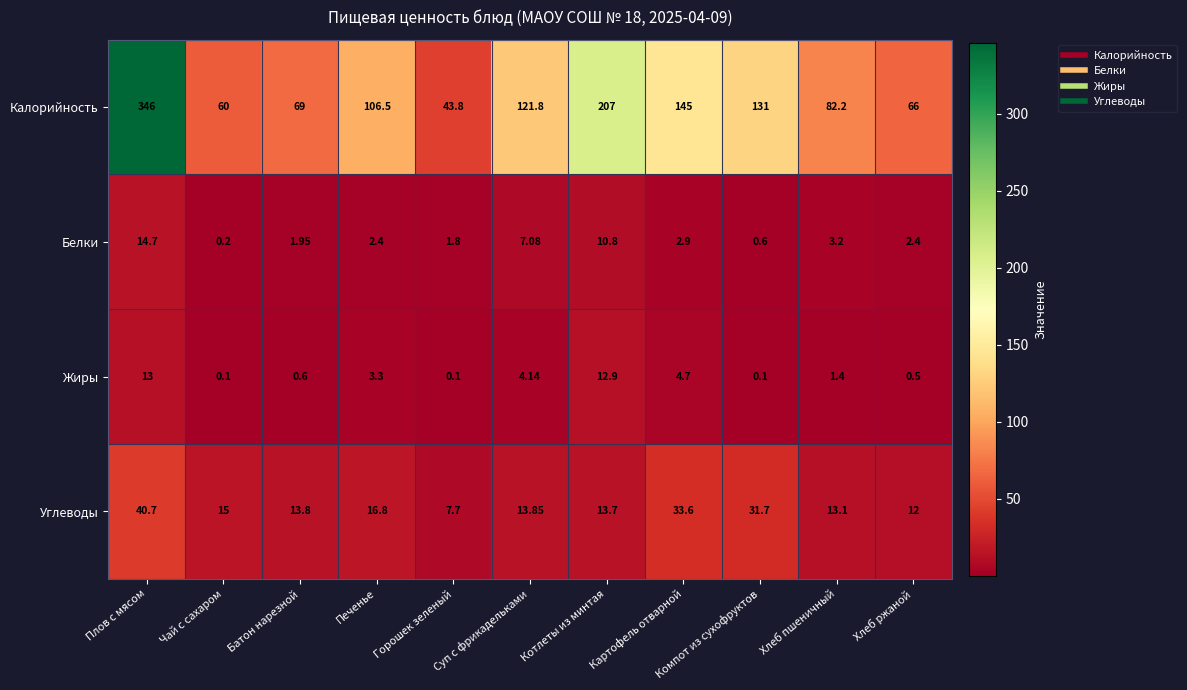

Rank the series by their maximum value, from highest to lowest.

Калорийность, Углеводы, Белки, Жиры